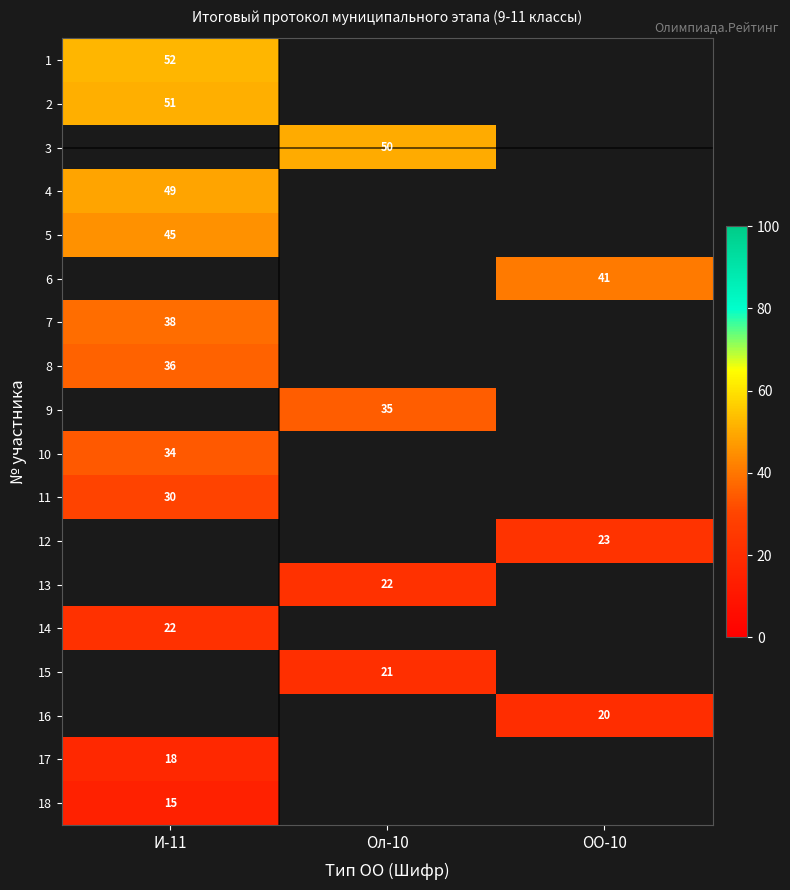

Is the value of 12 at ОО-10 greater than the value of 6 at ОО-10?

No